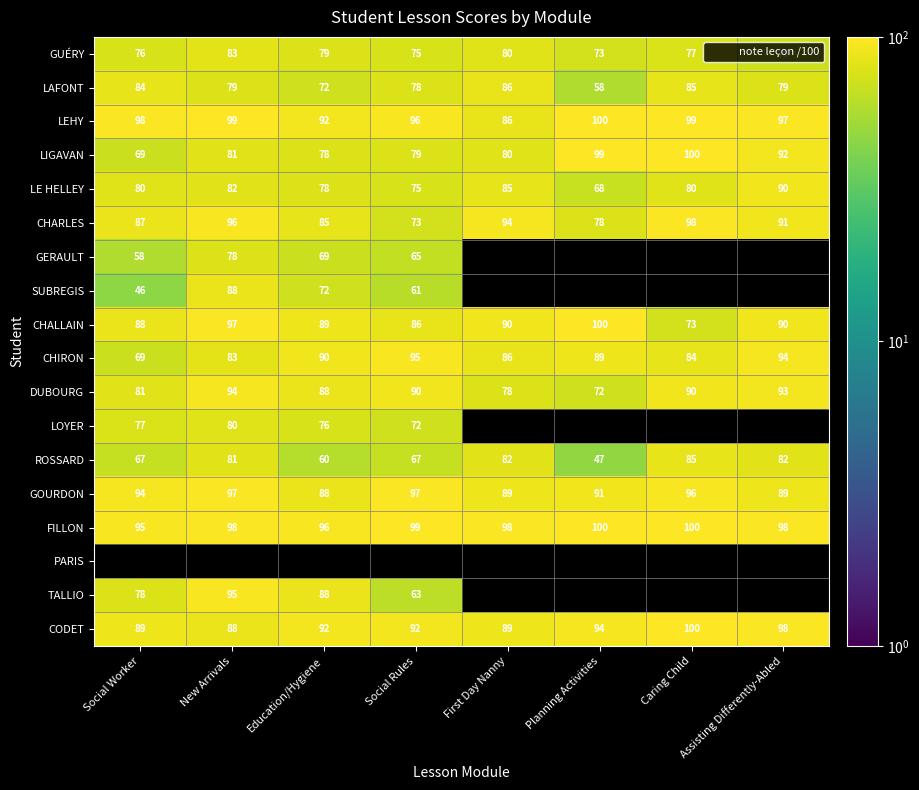

At how many categories does at least one series exceed 89?

8